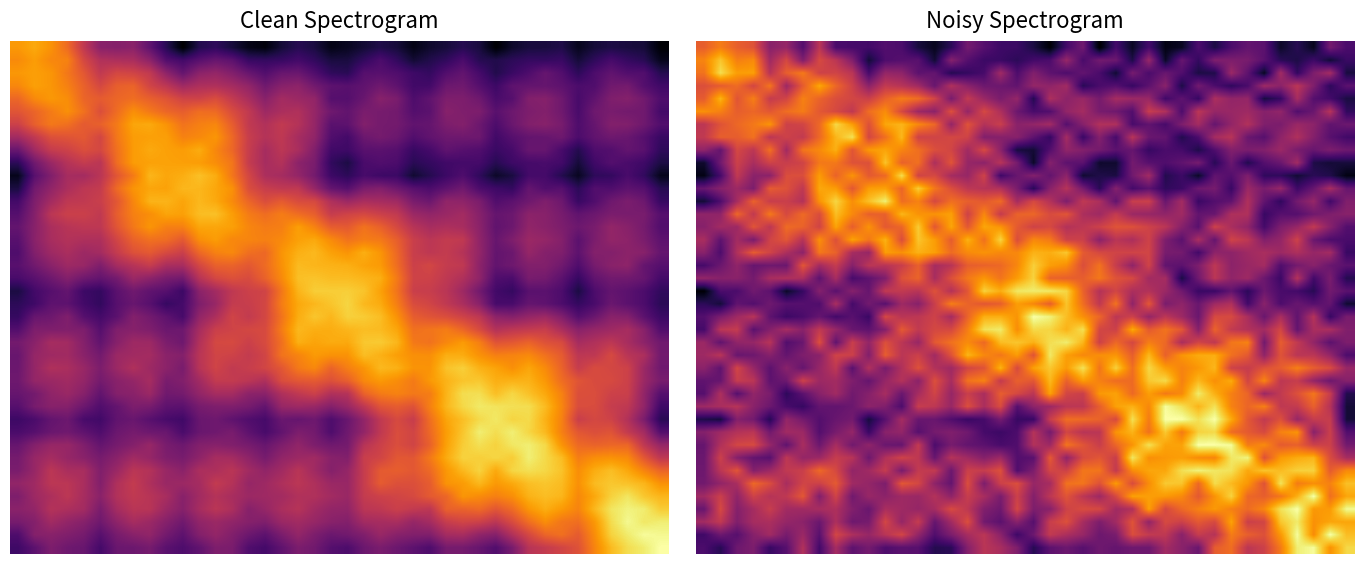

At which category is the sum across all series the highest?

22